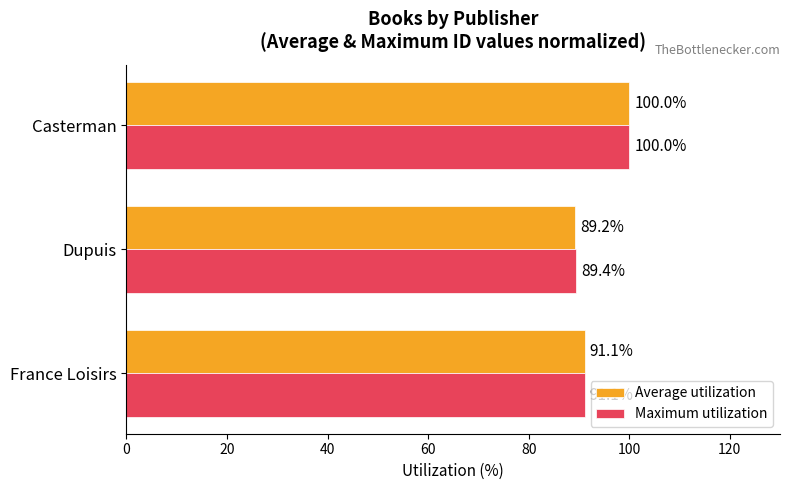

At Dupuis, list the series in order from smallest to largest.

Average utilization, Maximum utilization